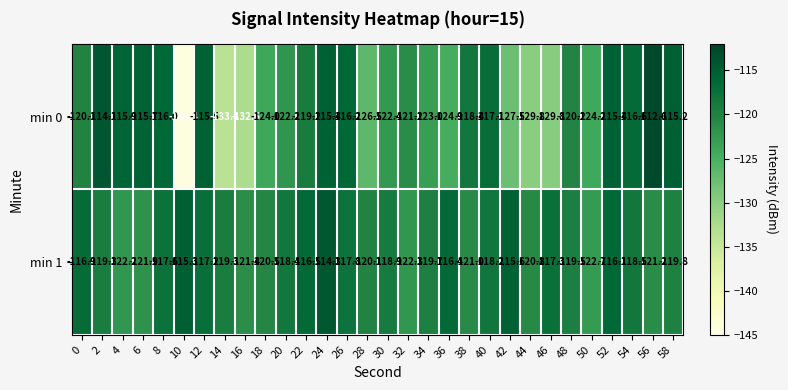

At which category is the sum across all series the highest?

24